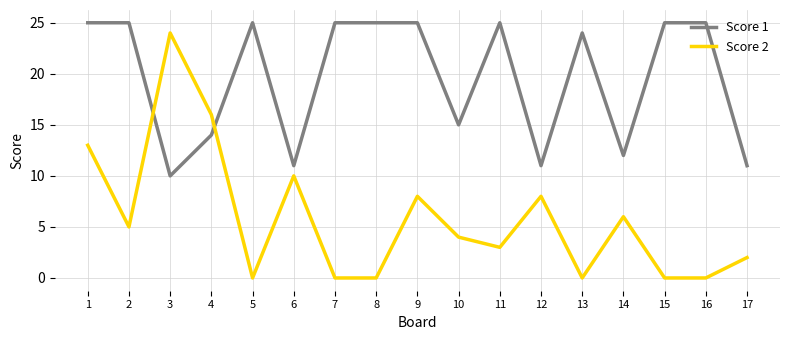

At which label is Score 2 closest to 12?

1